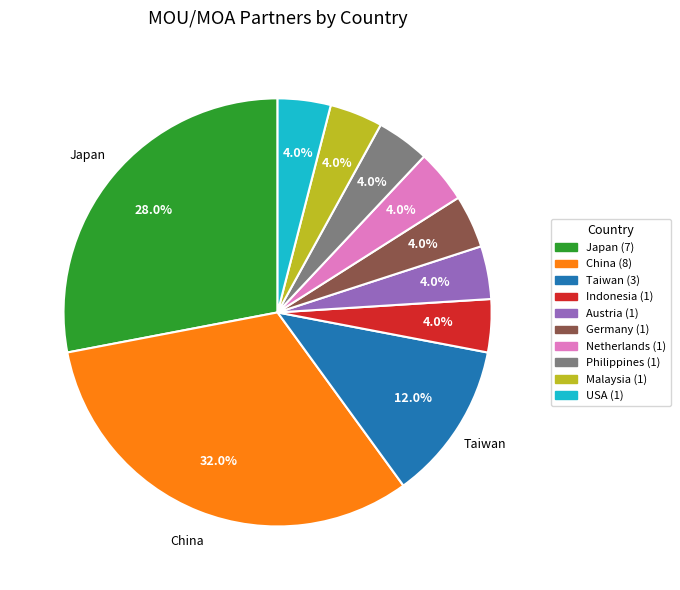

Does any single category account for the majority?

No